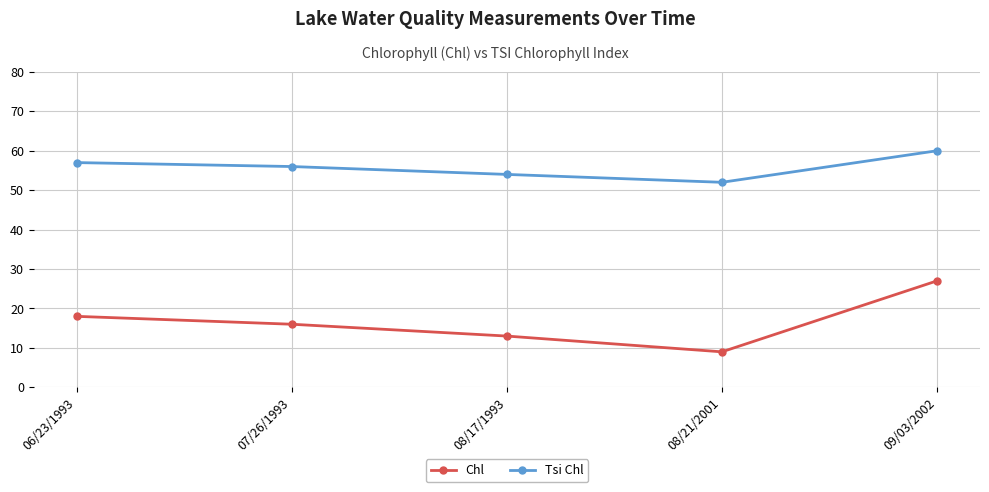

Where is Chl nearest to the value 18?

06/23/1993